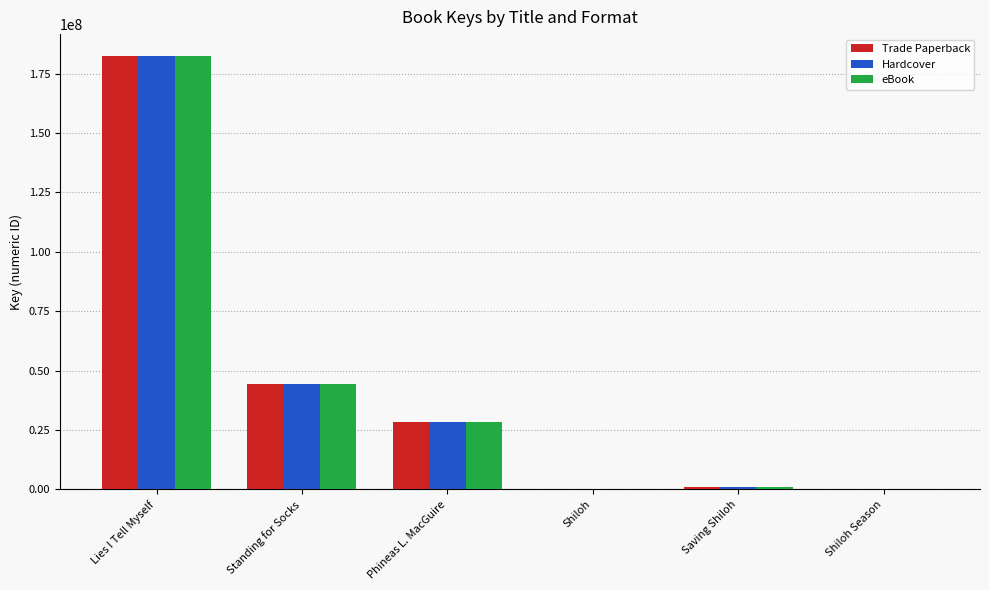

At which label does Hardcover reach its peak?

Lies I Tell Myself